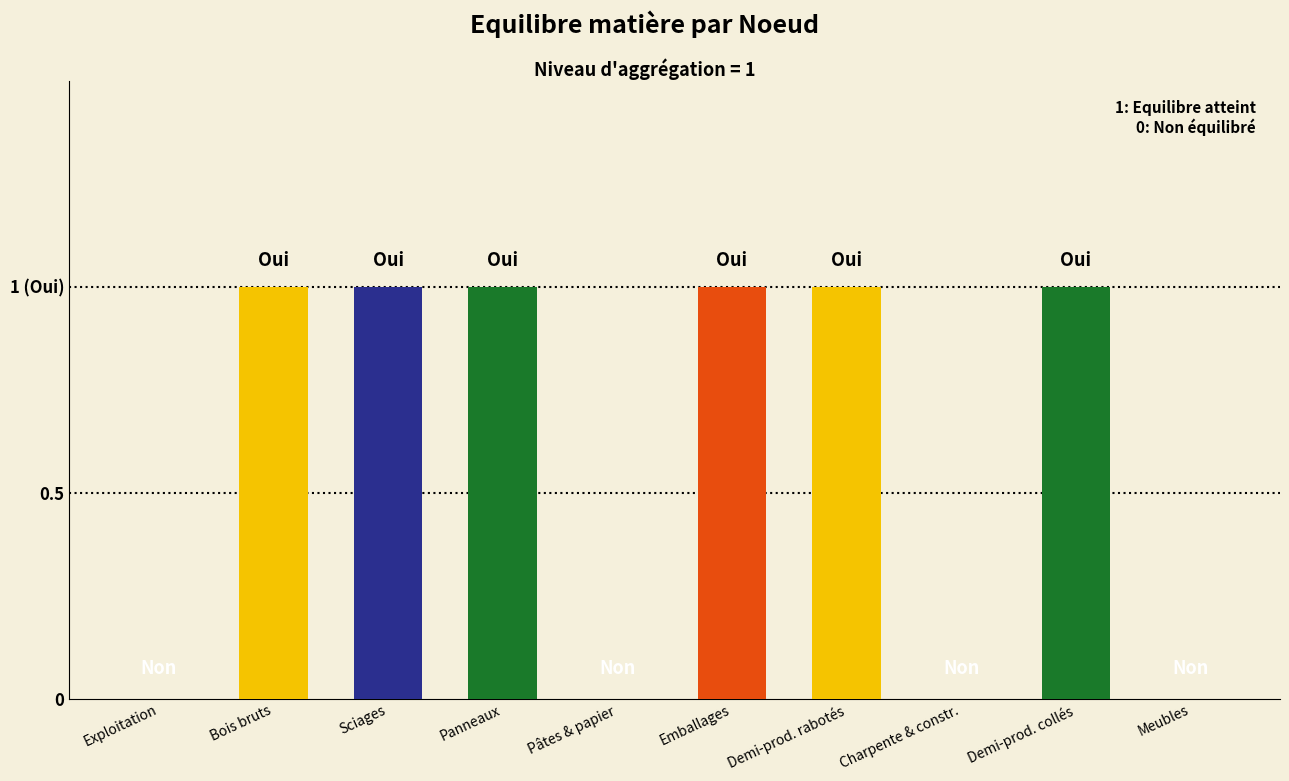

The chart shows a value of 0 at Bois bruts. True or false?

False